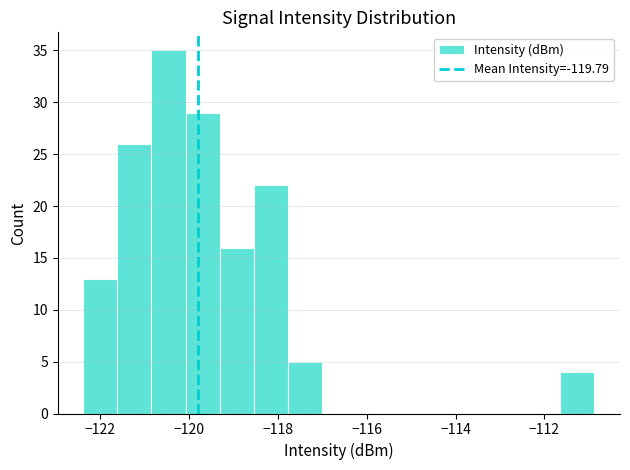

Around what value on the x-axis is the tallest bar? Give the approximate position of its centre, as read against the axis.

-120.4